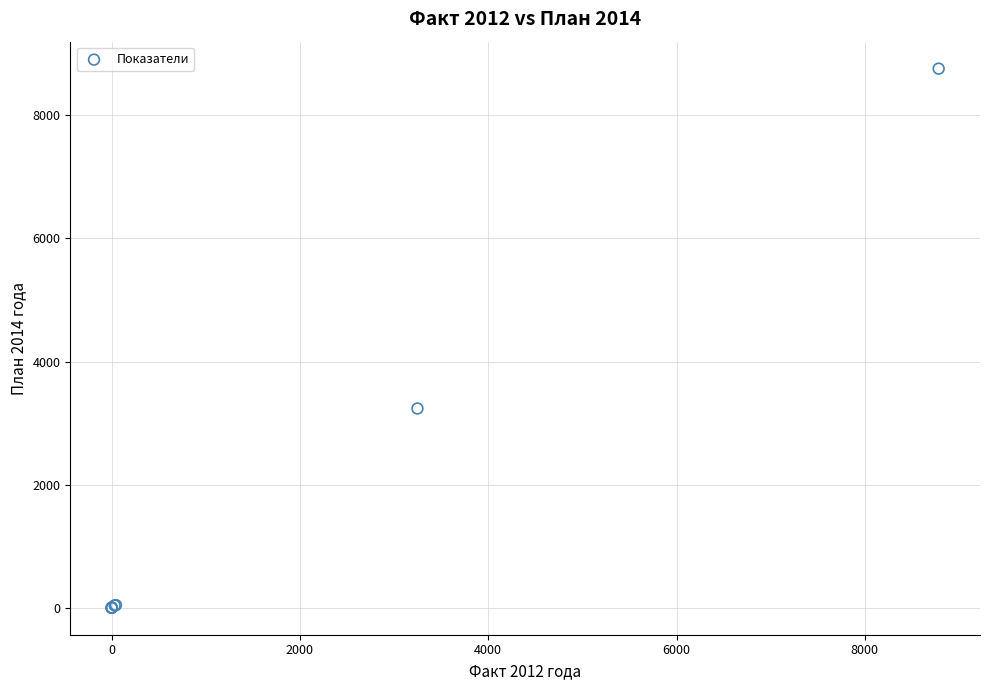

What Y value in the scatter plot is closest to 4380?

3238.0